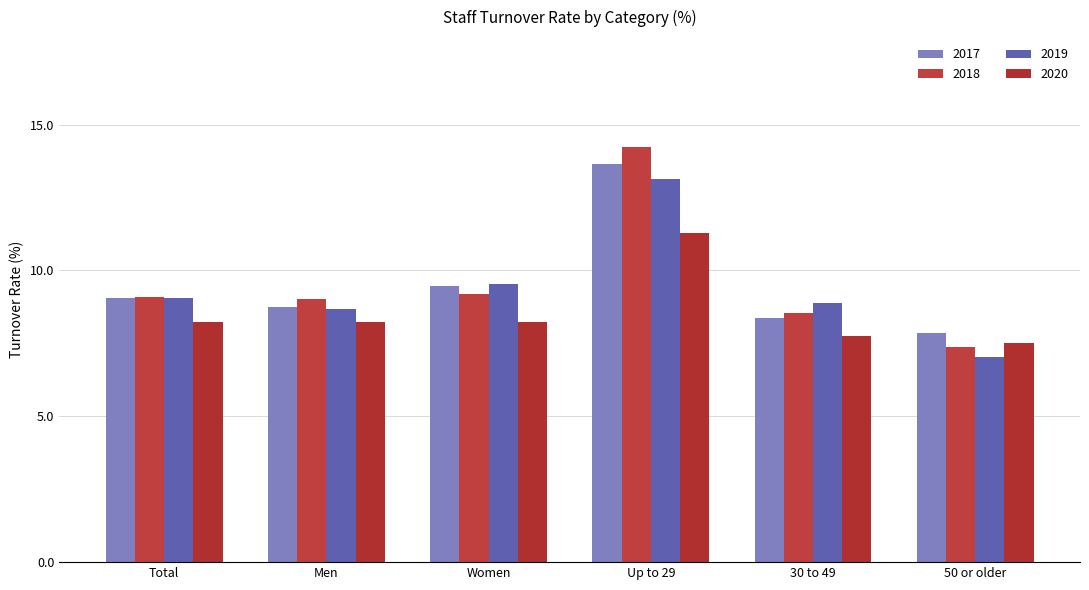

What is the label of the 3rd bar from the right?

Up to 29